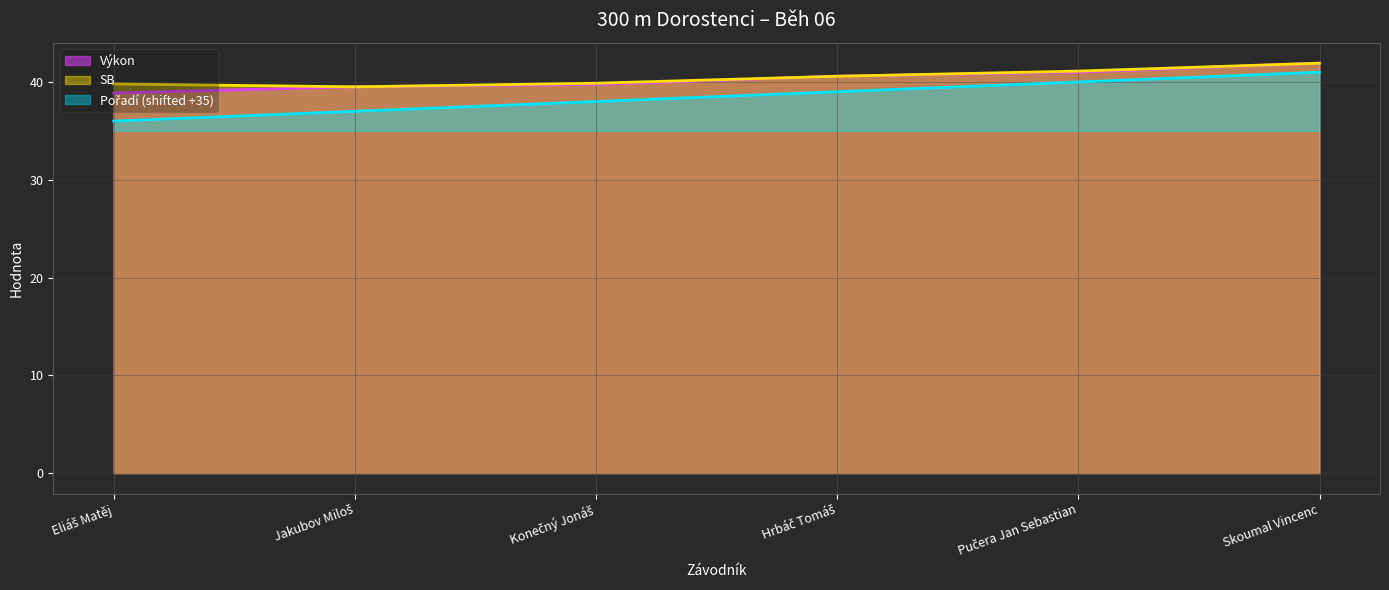

True or false: SB has a value of 39.5 at Jakubov Miloš.

True